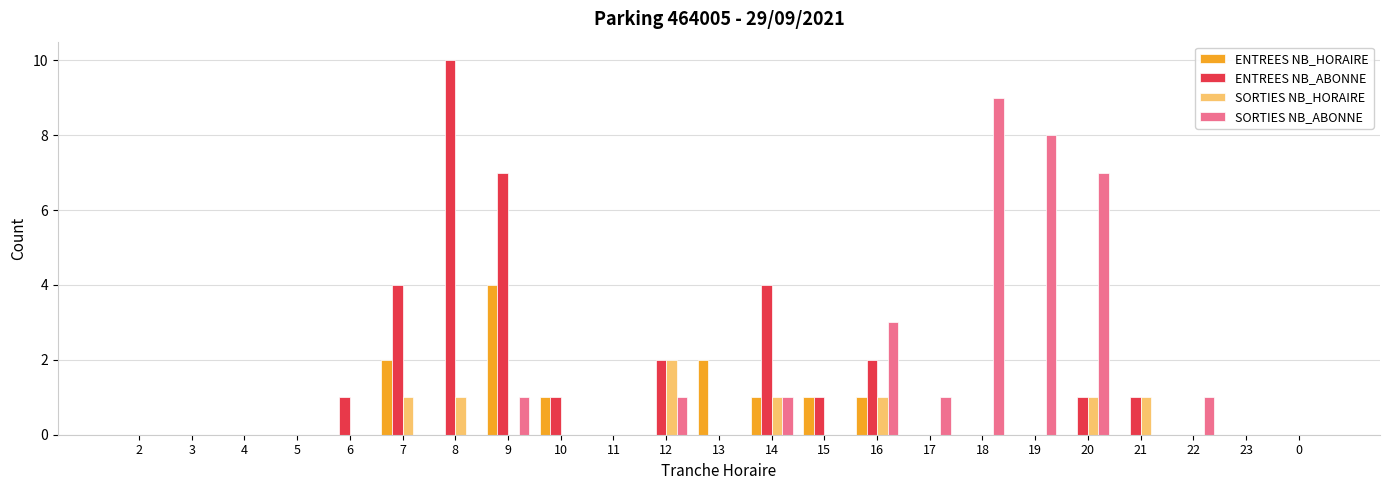

What is the total value across all series at 9?

12